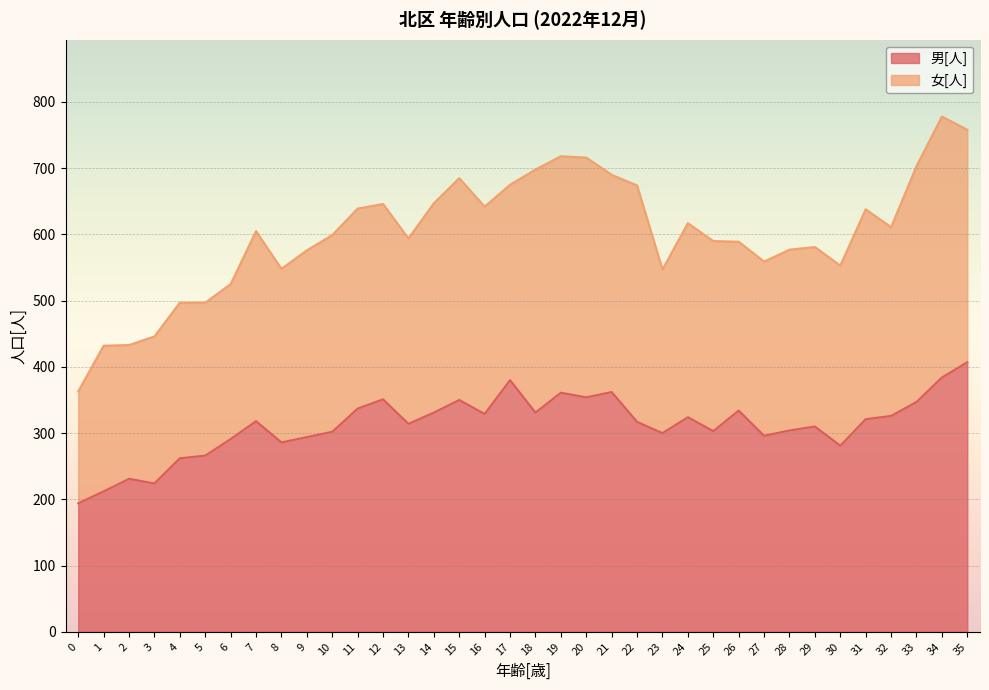

Approximately how many times larger is the value at 1 compared to 7?

0.7